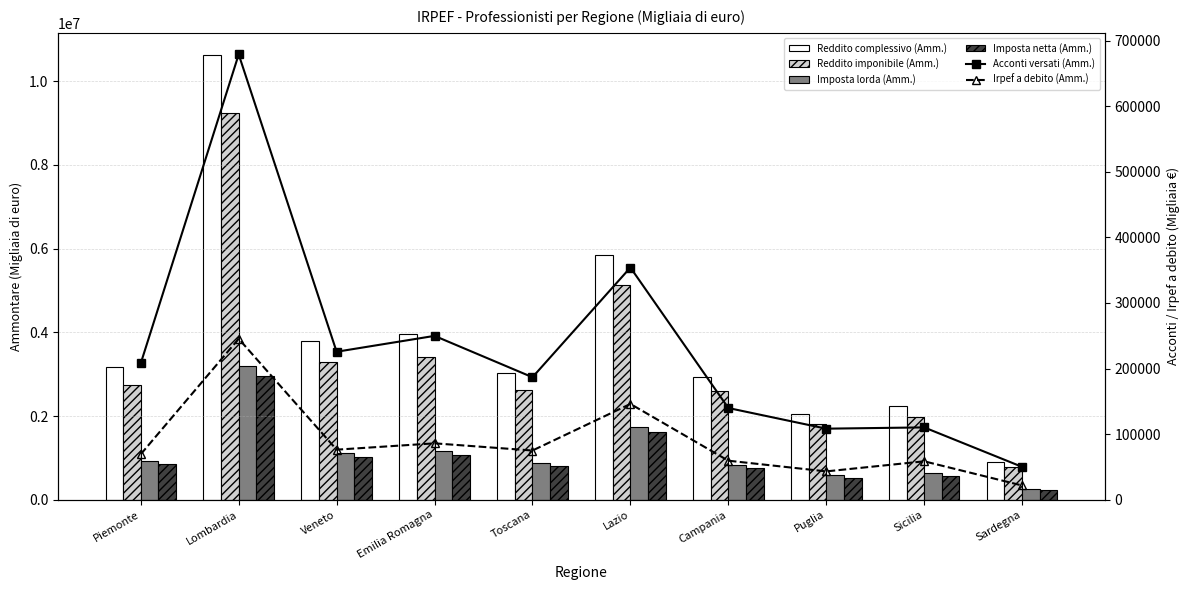

What is the minimum value for Imposta netta (Amm.)?

230220